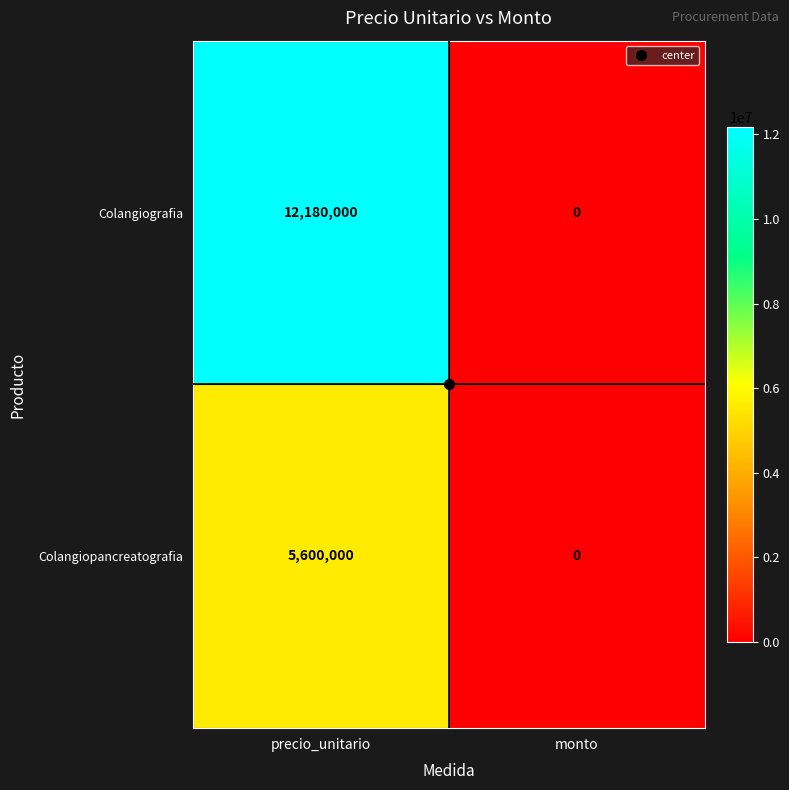

Which series has the largest range (max minus min)?

Colangiografia